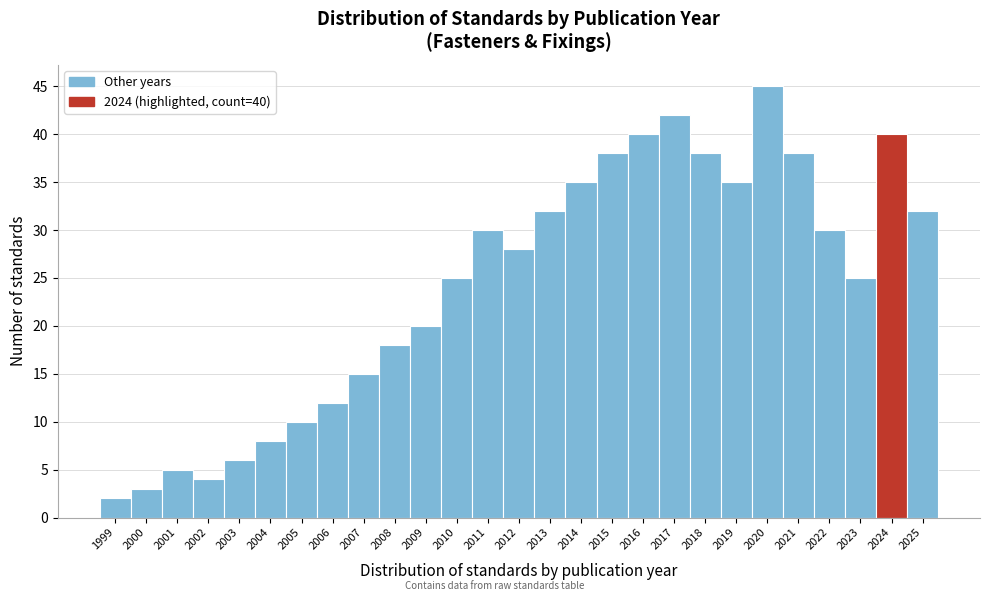

Reading right to left, list all the values displayed in this chart.

32	40	25	30	38	45	35	38	42	40	38	35	32	28	30	25	20	18	15	12	10	8	6	4	5	3	2